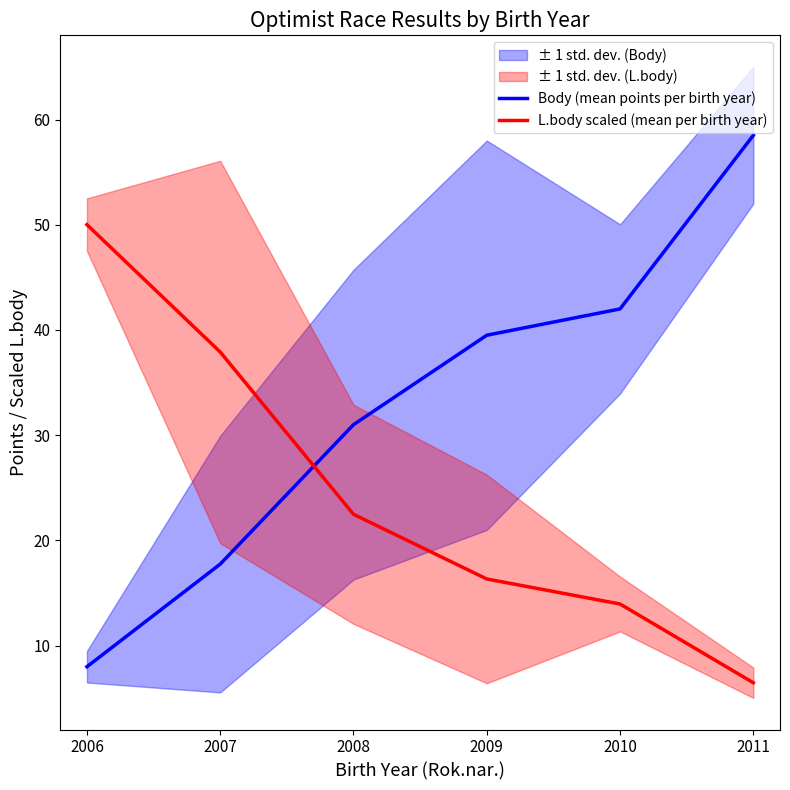

Between which two adjacent categories do L.body scaled (mean per birth year) and Body (mean points per birth year) first intersect?

2007 and 2008